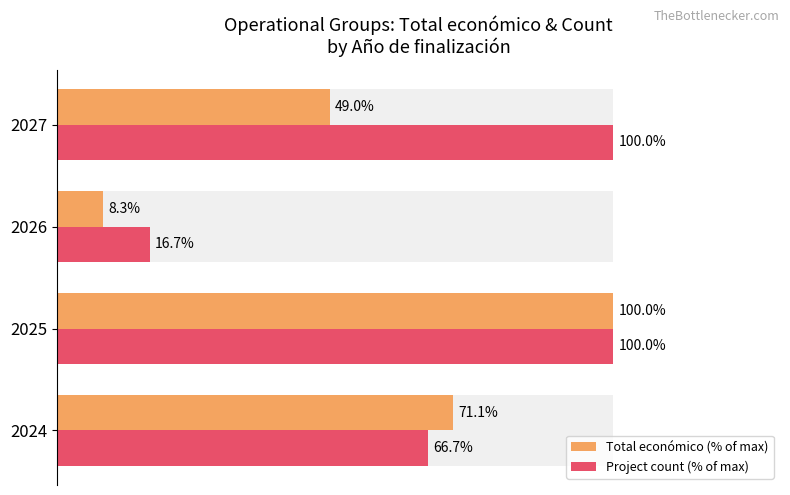

Between 2026 and 2027, which series saw the biggest shift?

Project count (% of max)